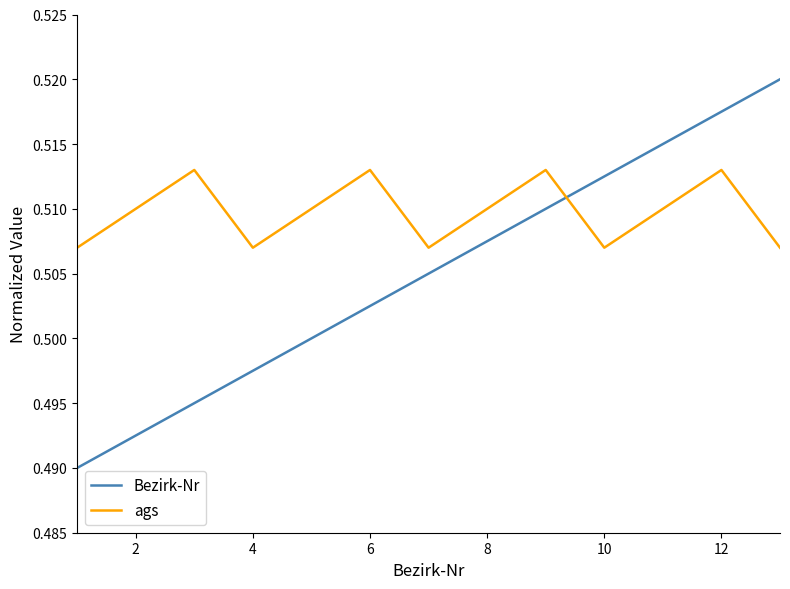

List the series in order of their overall mean, lowest first.

Bezirk-Nr, ags